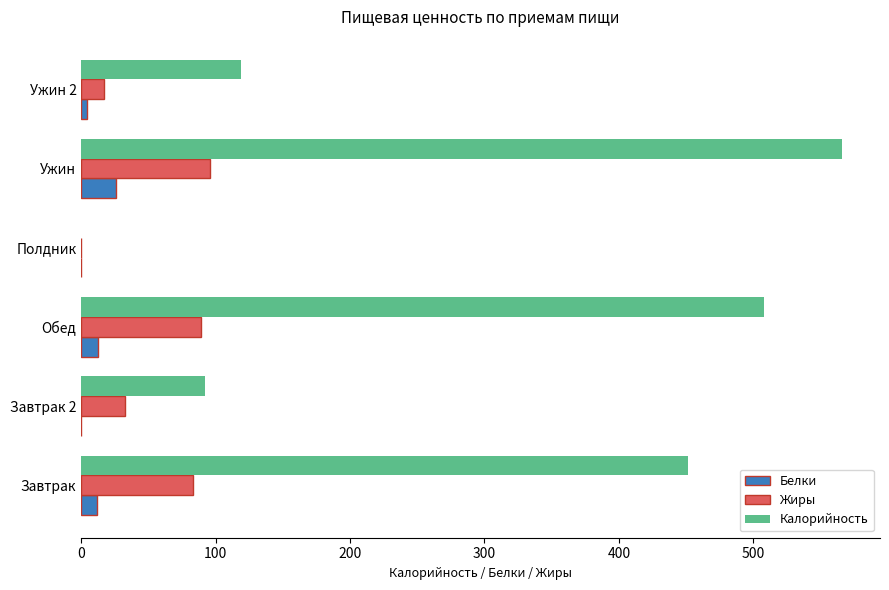

Which series changed the most between Завтрак and Обед?

Калорийность